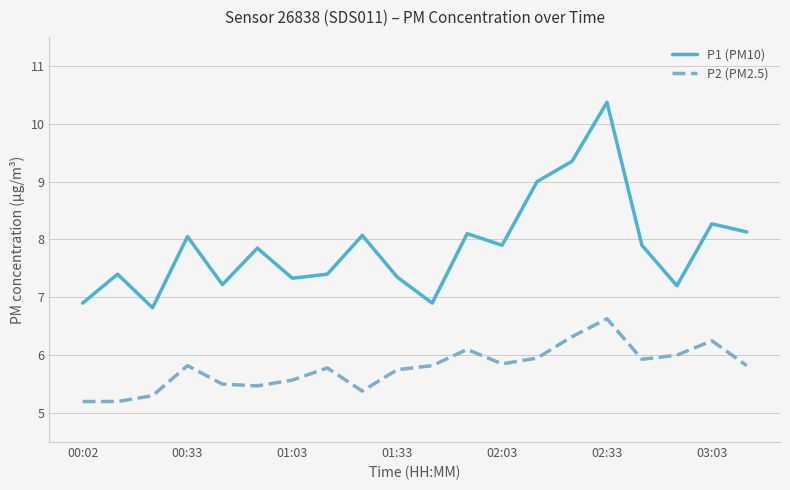

True or false: P1 (PM10) and P2 (PM2.5) intersect in this chart.

False